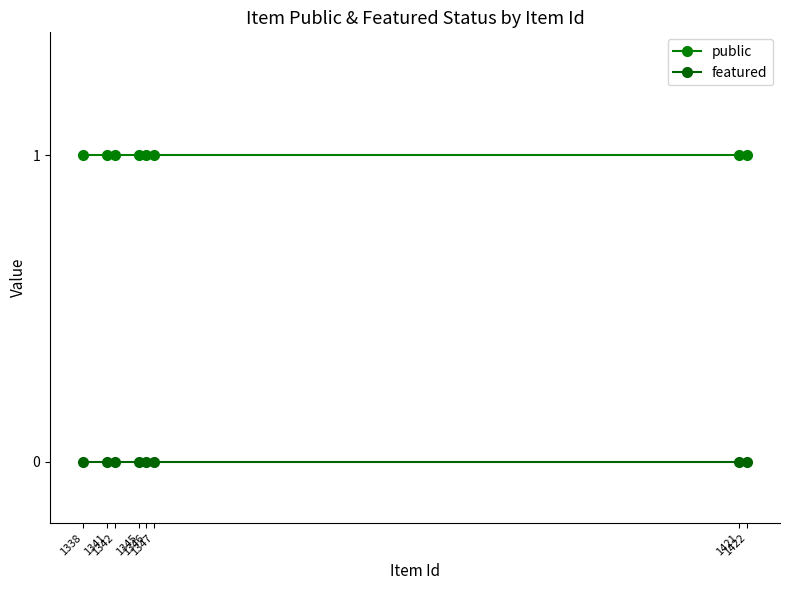

List the series in order of their peak value, lowest first.

featured, public